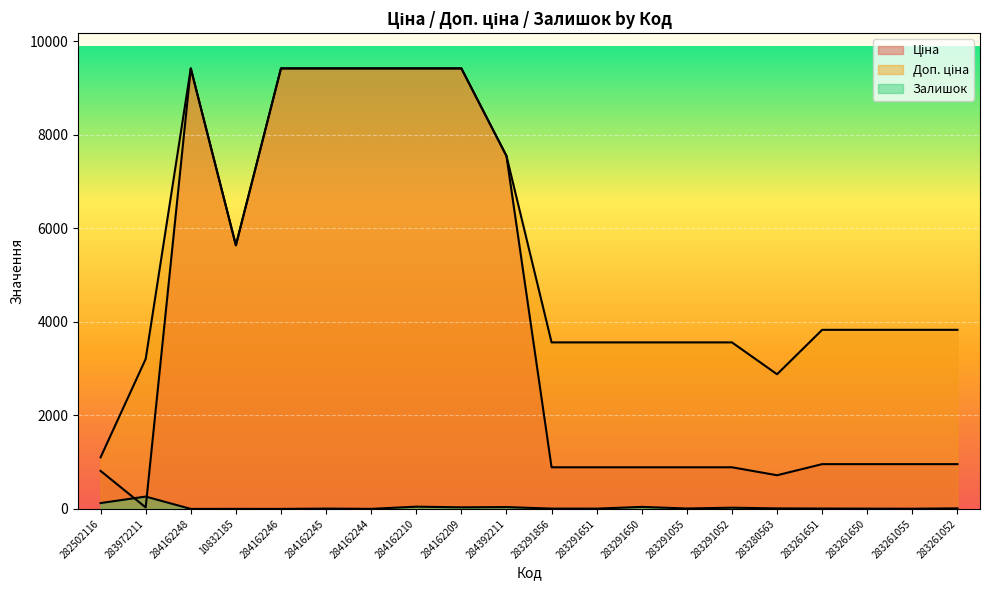

Is the value of Доп. ціна at 284162210 greater than the value of Залишок at 283291651?

Yes